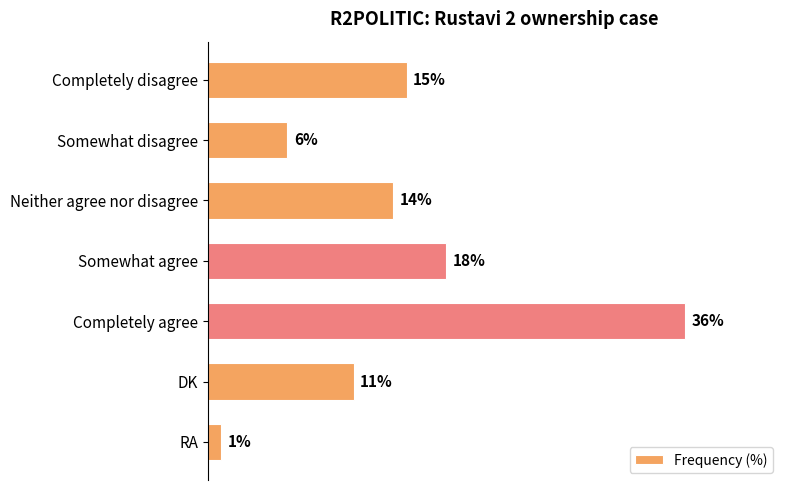

Which label corresponds to the smallest value in the chart?

RA